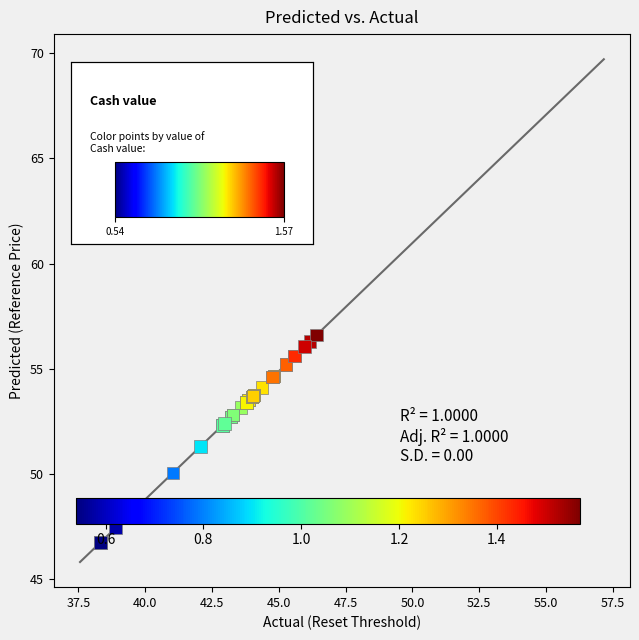

What Y value in the scatter plot is closest to 51?

51.3